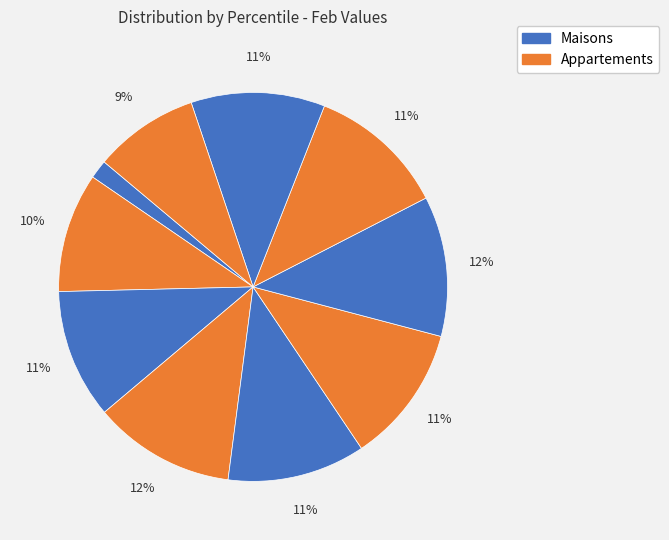

To the nearest percent, what is the average slice percentage?

10%